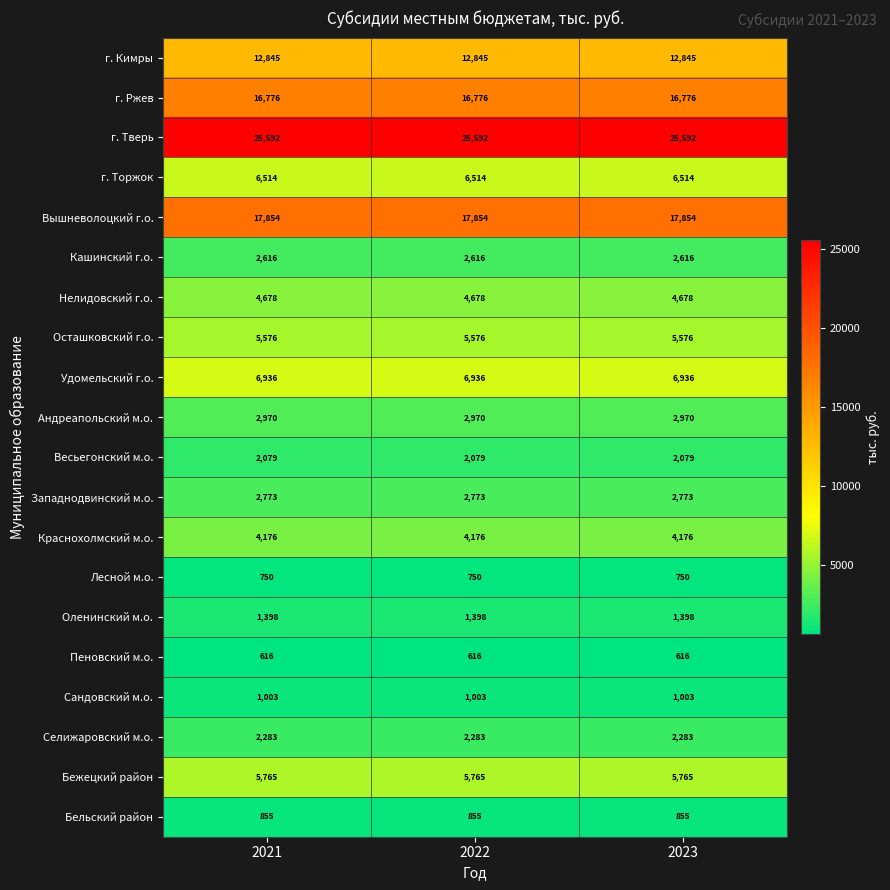

What is the smallest value displayed?

616